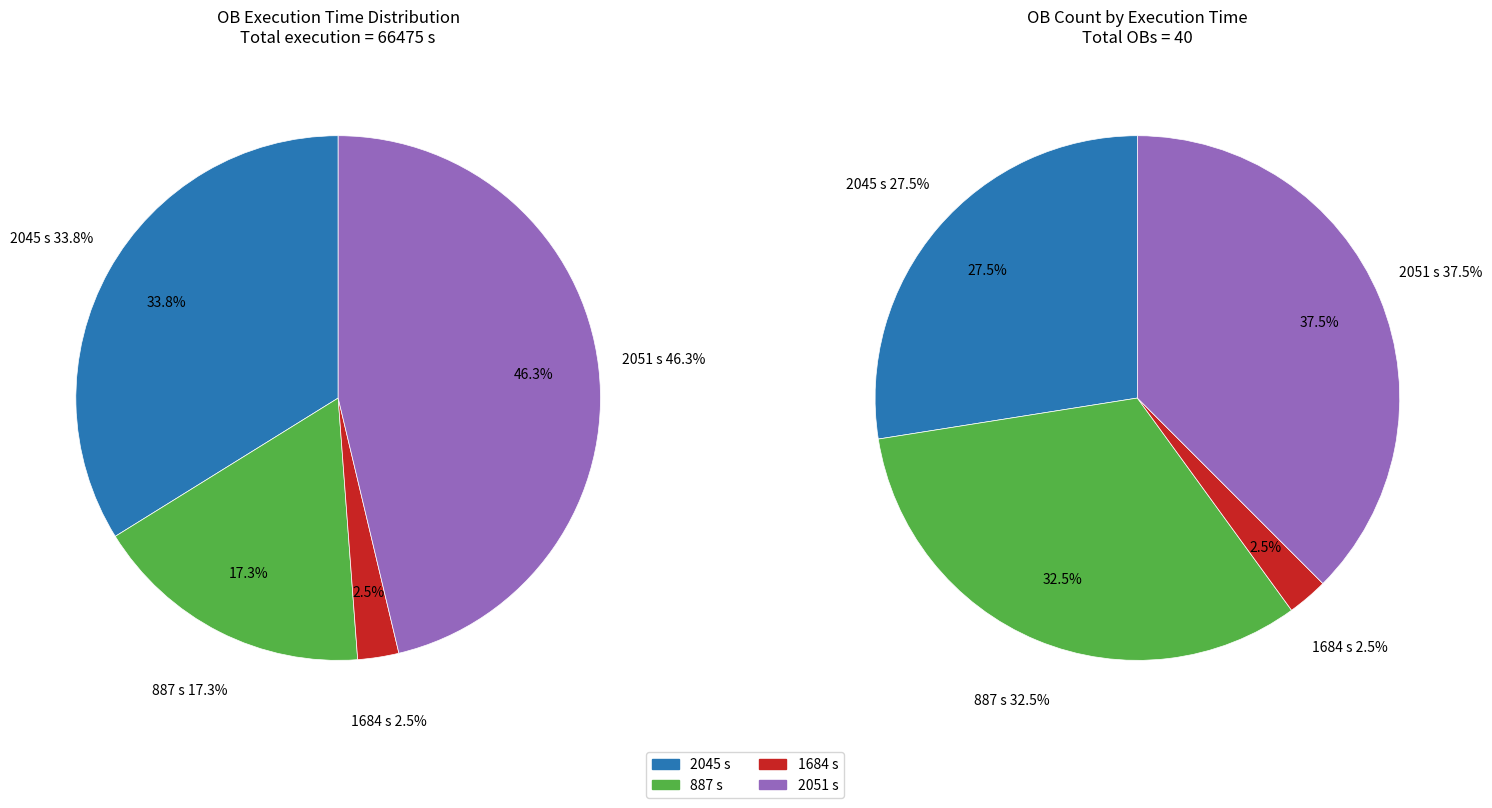

Does 2045 represent more than half of the total?

No